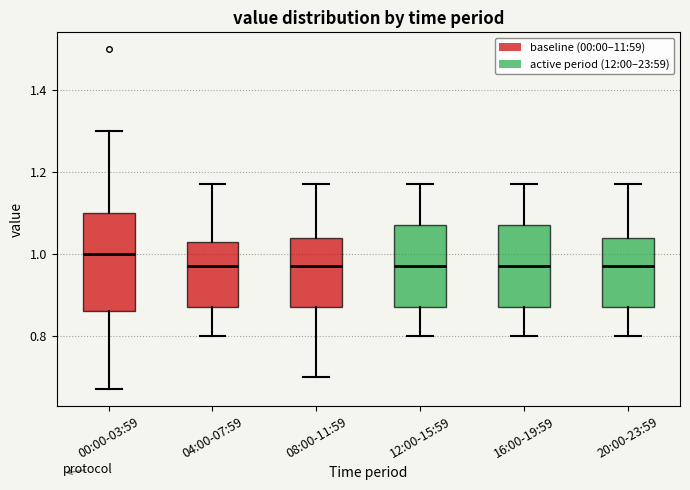

Where is the upper edge of the box for 04:00-07:59 on the y-axis? The values are not printed on the chart, so give them approximately, as read against the axis.

1.04